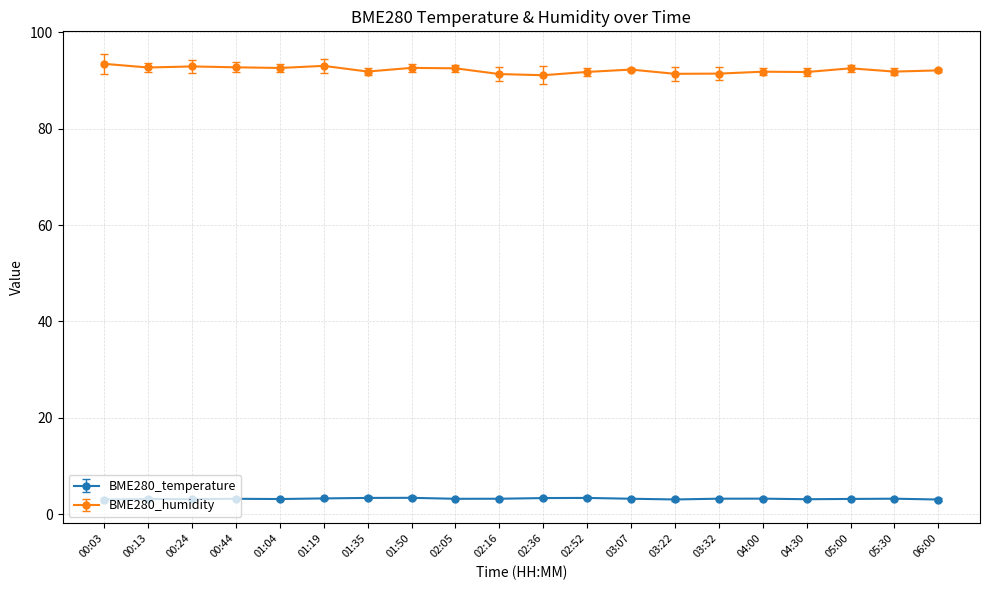

Is it true that BME280_humidity equals 91.3 at 02:16?

True